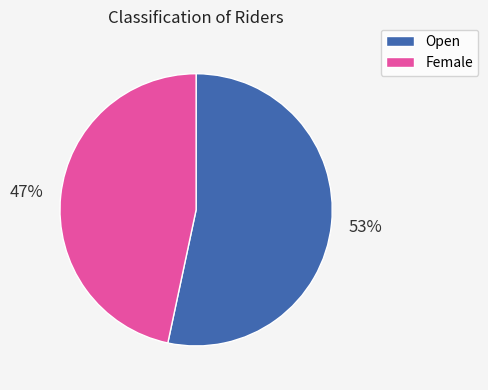

To the nearest percent, what is the combined percentage of Female and Open?

100%